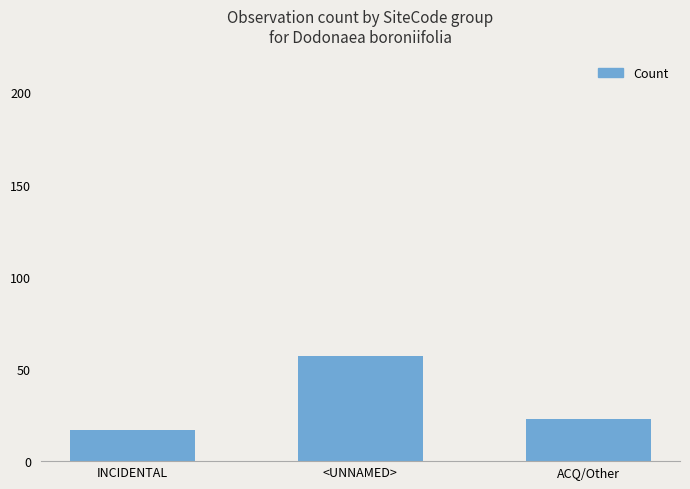

What is the change in value from <UNNAMED> to ACQ/Other?

-34